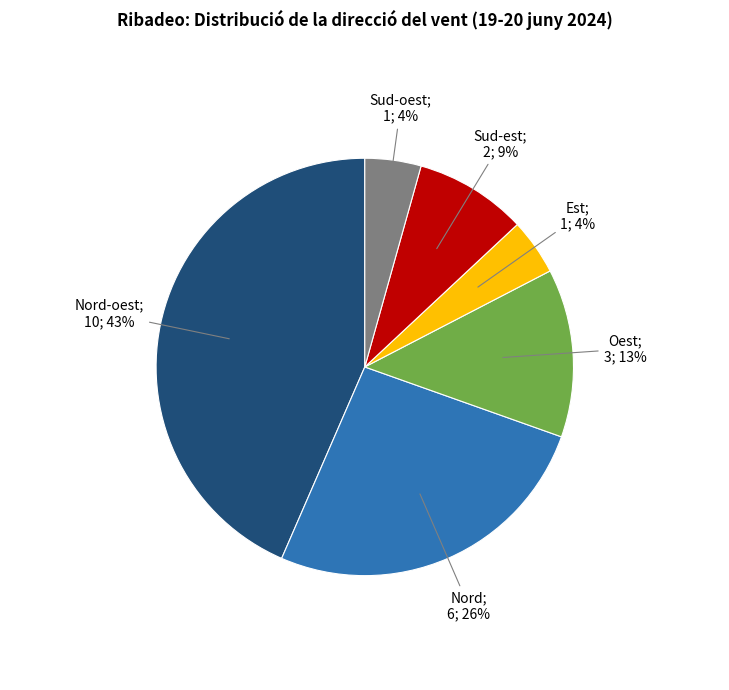

Is there a majority slice in this chart?

No